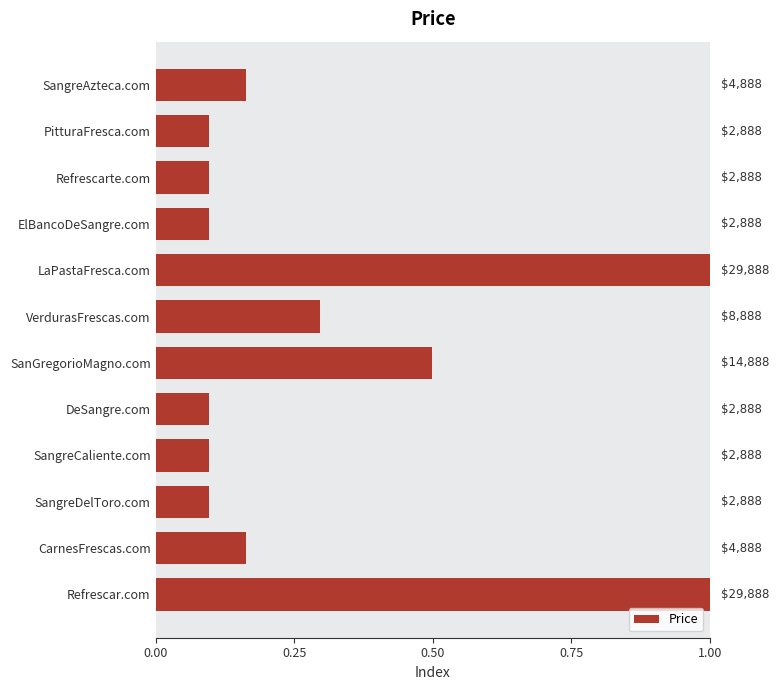

Count the values in the range 0 to 1.

12